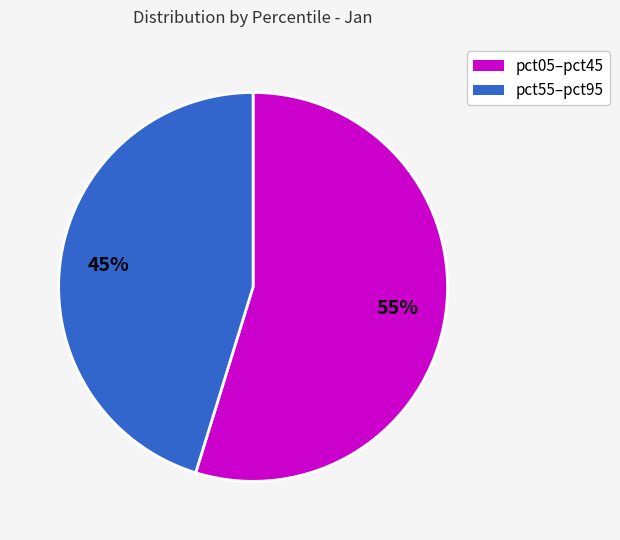

To the nearest percent, what is the average slice percentage?

50%